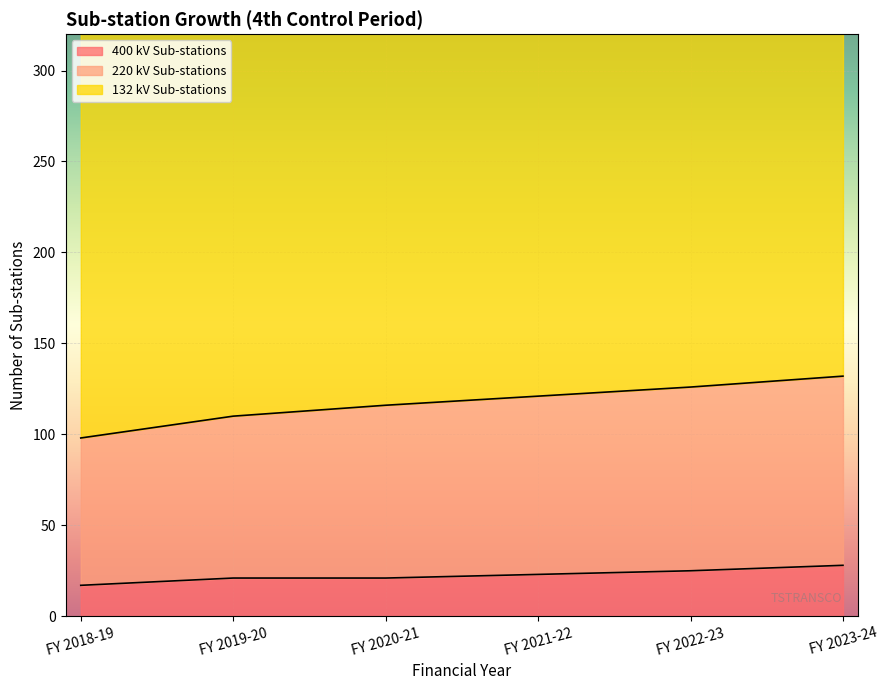

Reading left to right, what are all the values shown in this chart?

400 kV Sub-stations: 17	21	21	23	25	28
220 kV Sub-stations: 98	110	116	121	126	132
132 kV Sub-stations: 332	348	356	368	376	385